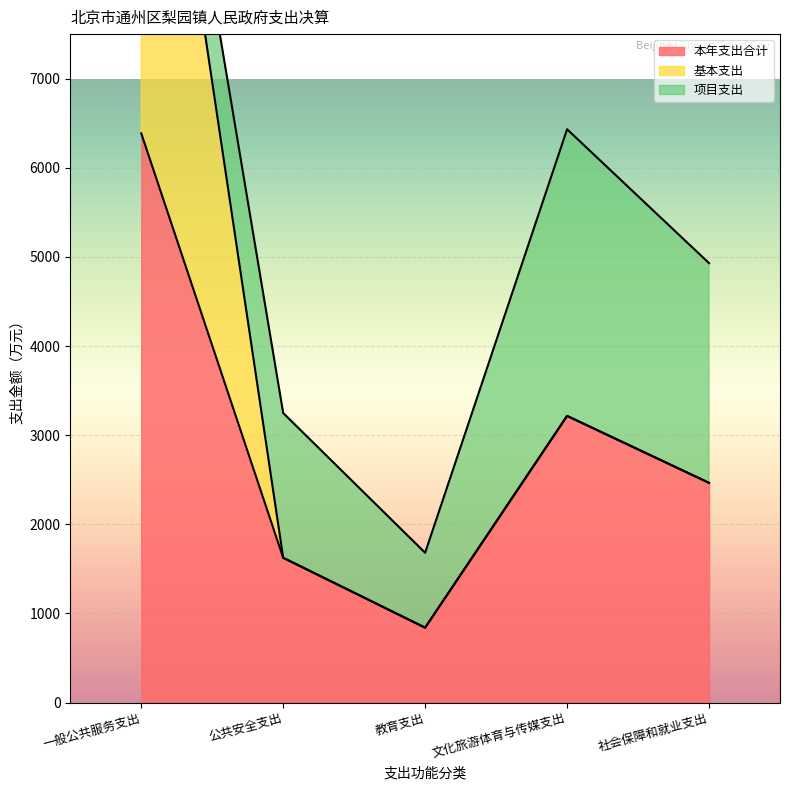

What is the average value of the 基本支出 series?

4088.5